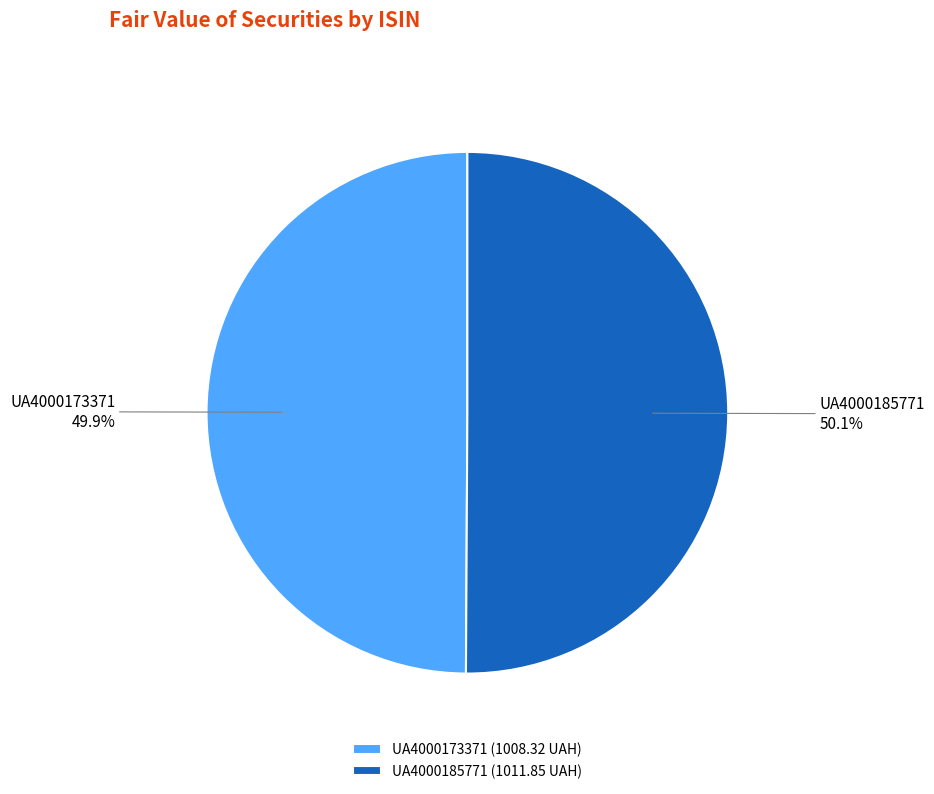

How many segments does this pie chart have?

2